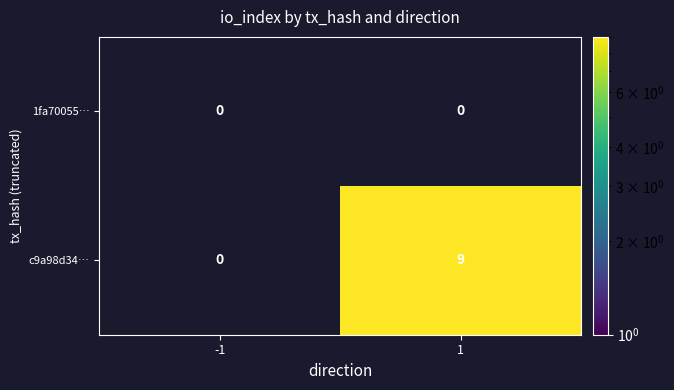

Which series changed the most between -1 and 1?

c9a98d34…